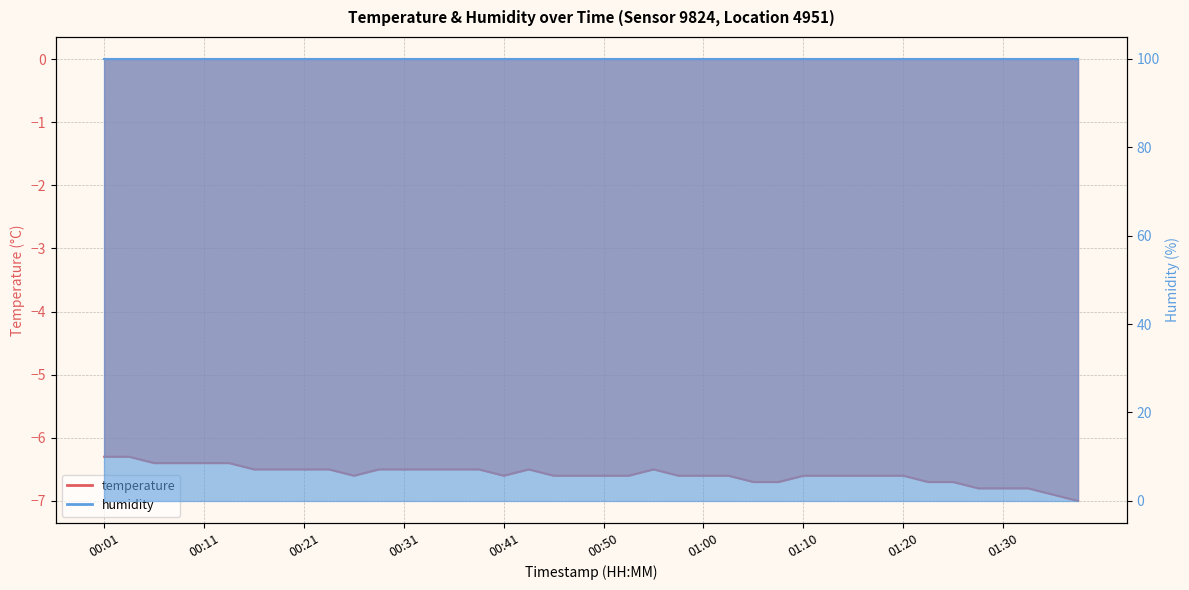

How many interior local valleys (lower than both neighbors) does the data have?

2